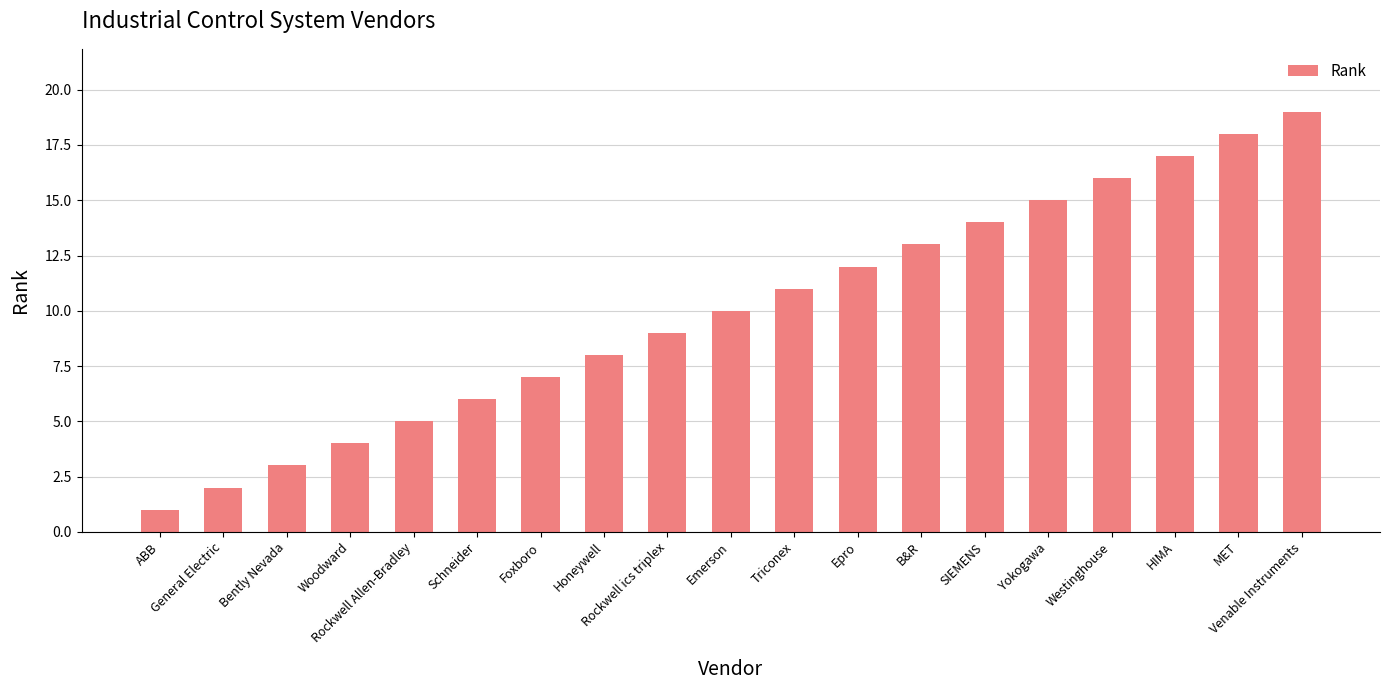

Which has a higher value, General Electric or Yokogawa?

Yokogawa